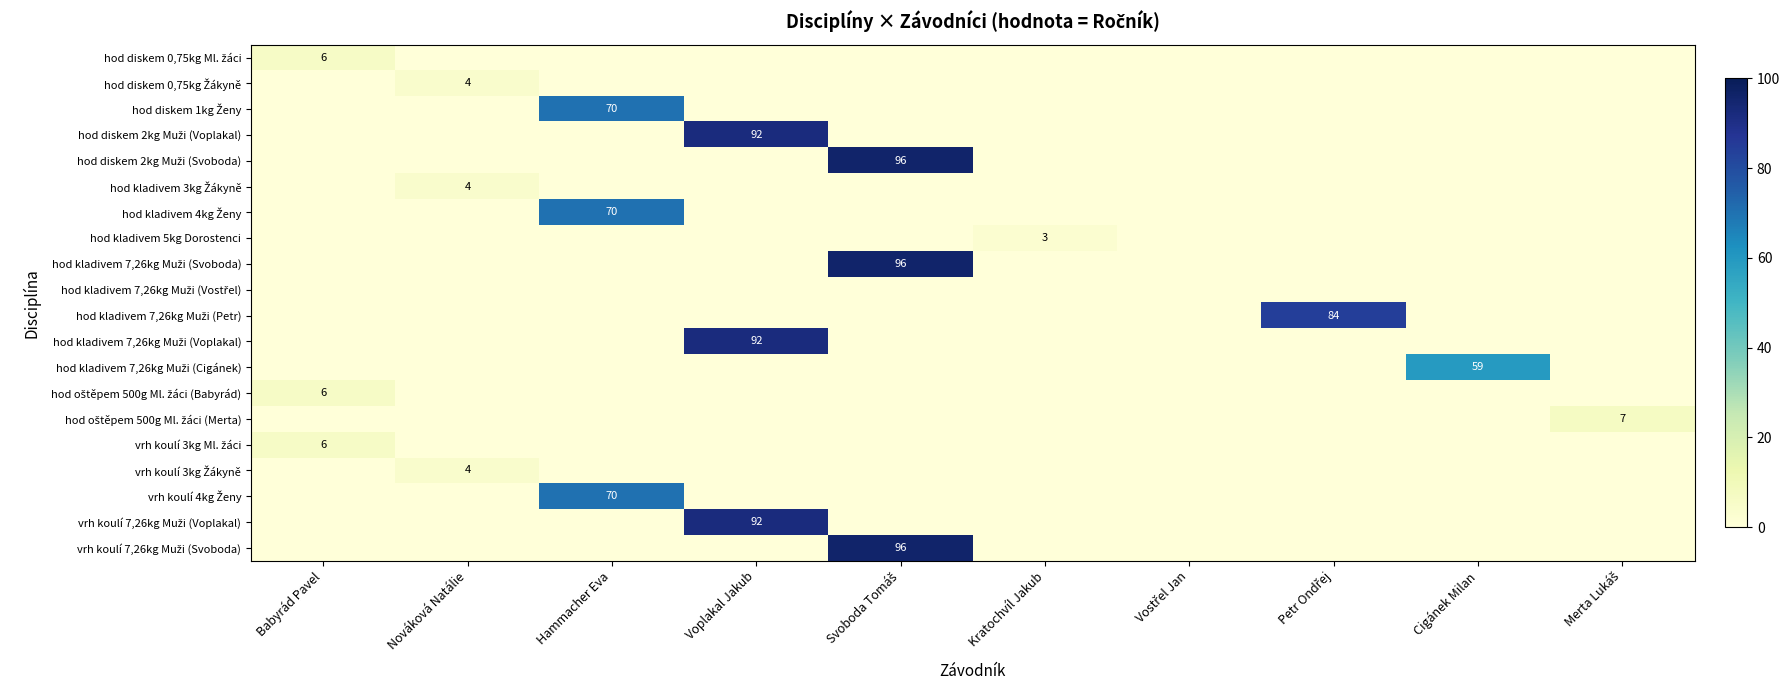

Which category has the highest value in the hod diskem 2kg Muži (Voplakal) series?

Voplakal Jakub